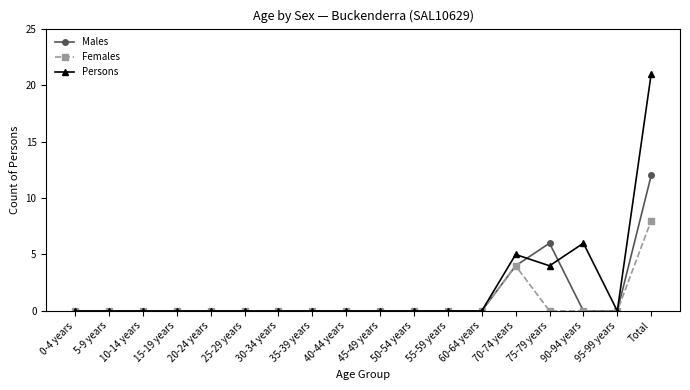

Reading left to right, transcribe all the data shown in this chart.

Males: 0	0	0	0	0	0	0	0	0	0	0	0	0	4	6	0	0	12
Females: 0	0	0	0	0	0	0	0	0	0	0	0	0	4	0	0	0	8
Persons: 0	0	0	0	0	0	0	0	0	0	0	0	0	5	4	6	0	21